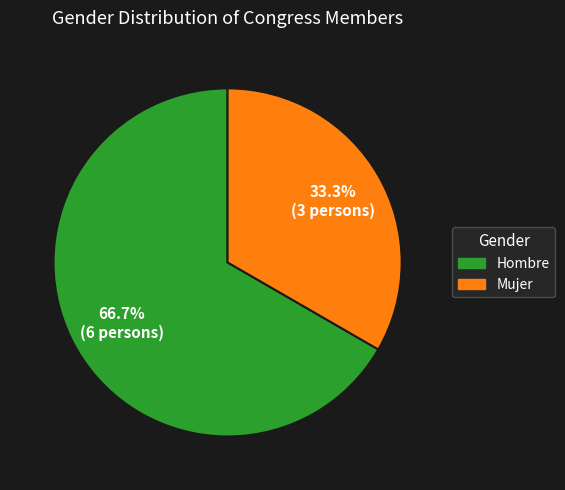

Which has a higher value, Mujer or Hombre?

Hombre